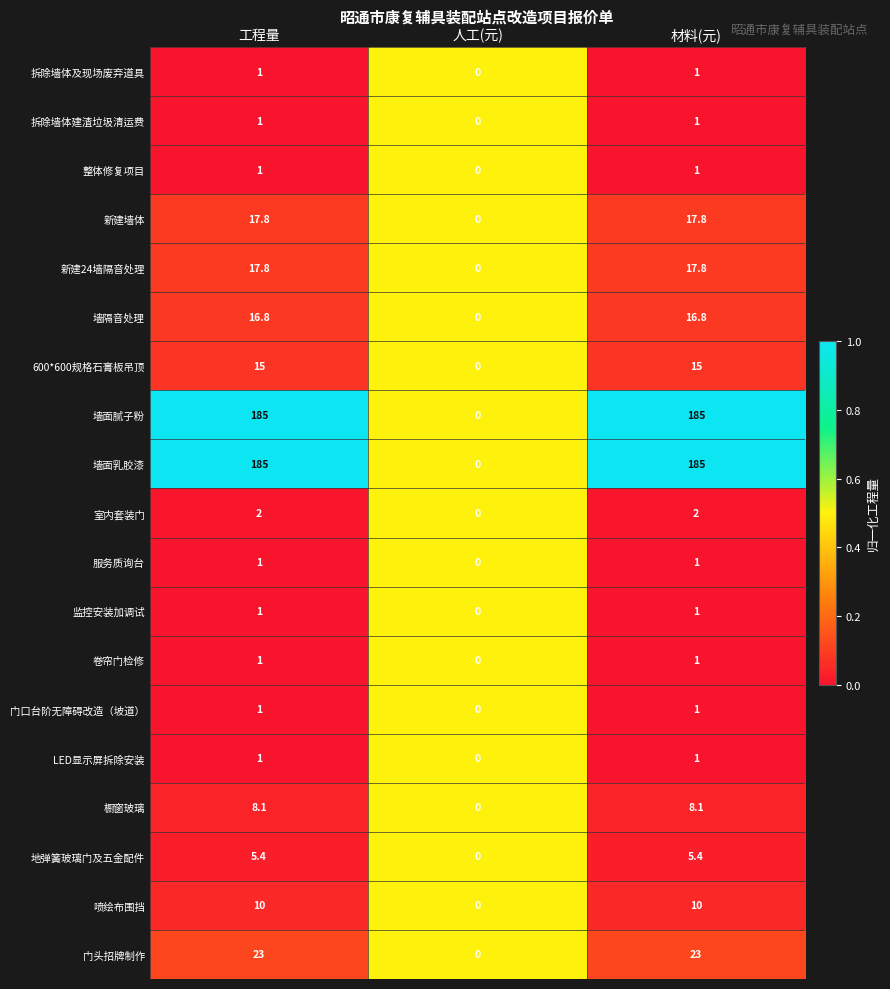

Is the value of 喷绘布围挡 at 人工(元) greater than the value of 新建墙体 at 材料(元)?

No